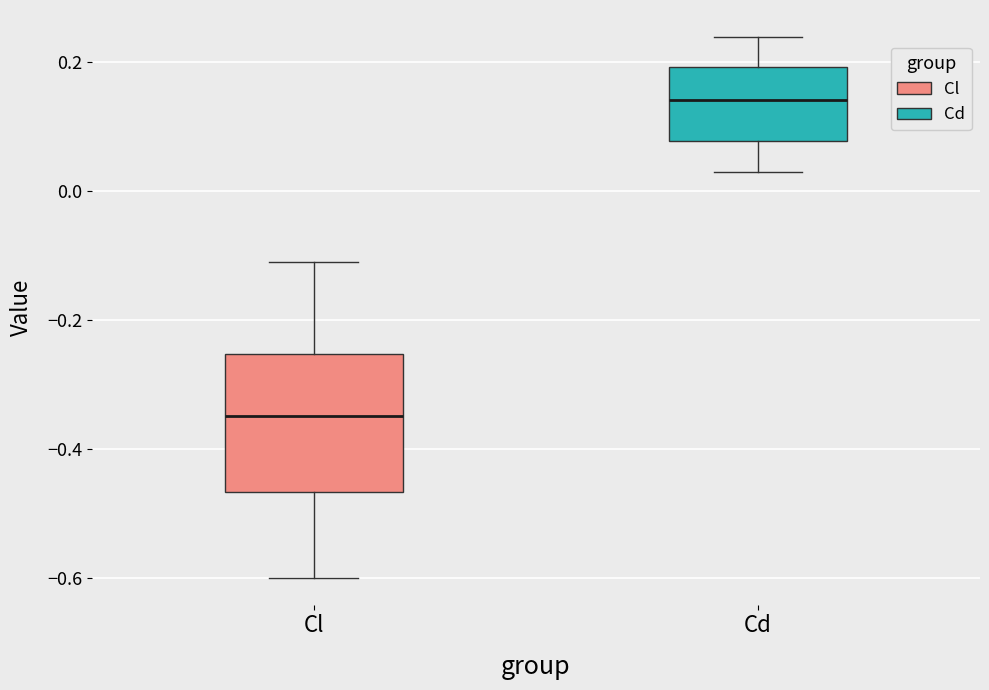

Reading left to right, transcribe this box plot: for each box, give where its median line is, the range the box spans, and where its two whiskers end, as read against the y-axis. The values are not printed on the chart, so give them approximately, as read against the axis.

Cl: median -0.34, box -0.46 to -0.26, whiskers -0.60 to -0.12
Cd: median 0.14, box 0.08 to 0.20, whiskers 0.02 to 0.24